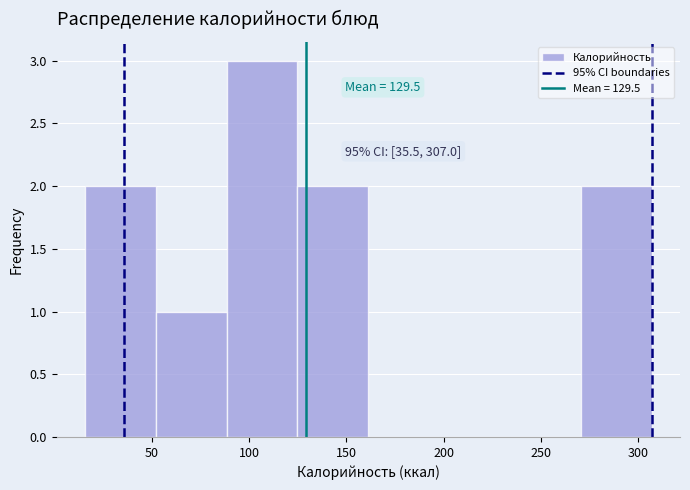

Over which range of the x-axis is the bar tallest?

90 to 125